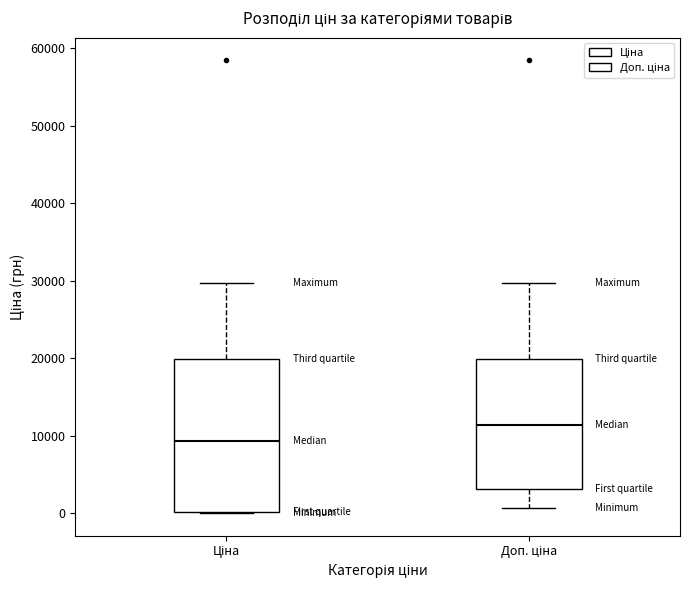

Which box is the tallest, from its lower edge to its upper edge?

Ціна